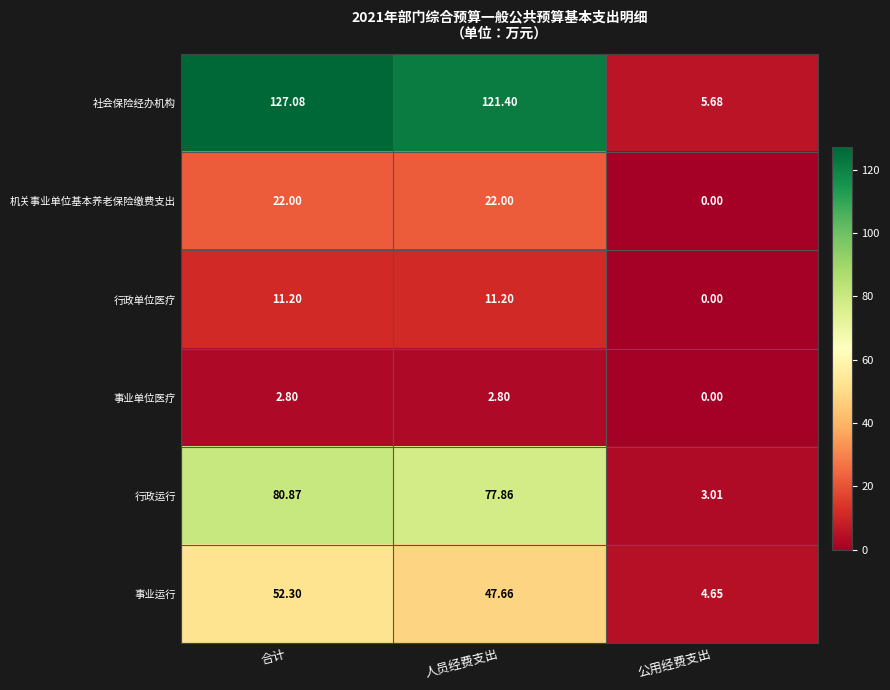

Which series has the widest spread of values?

社会保险经办机构